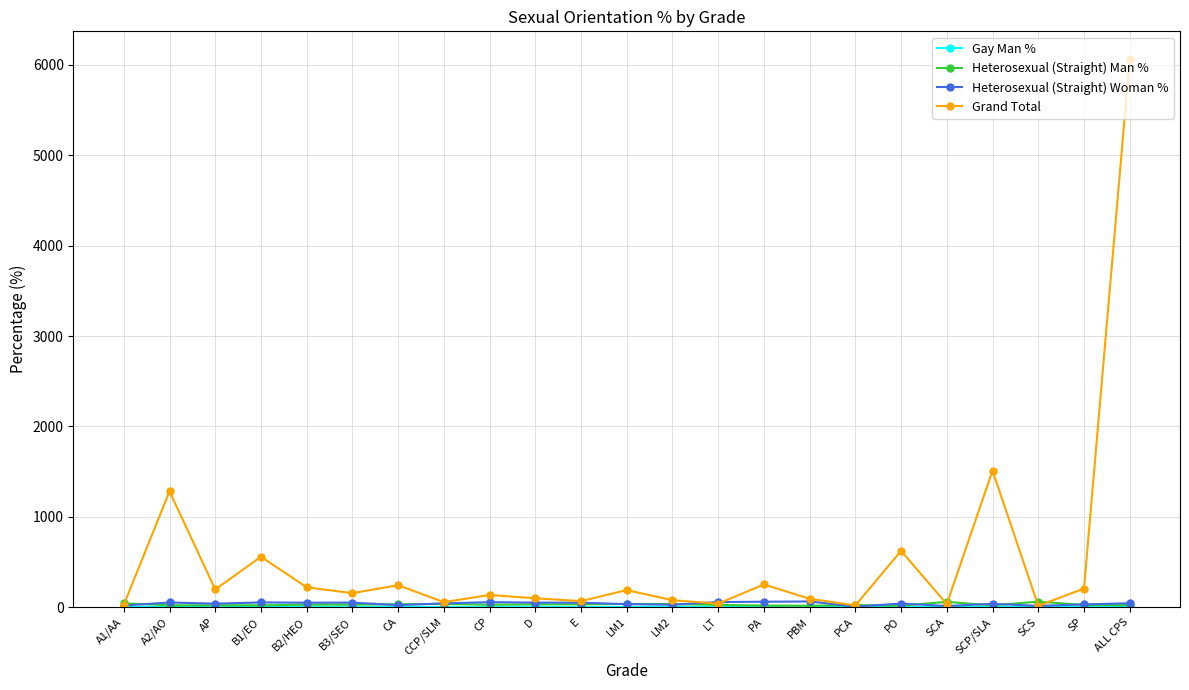

True or false: Grand Total has more than 0 points higher than both neighbors.

True